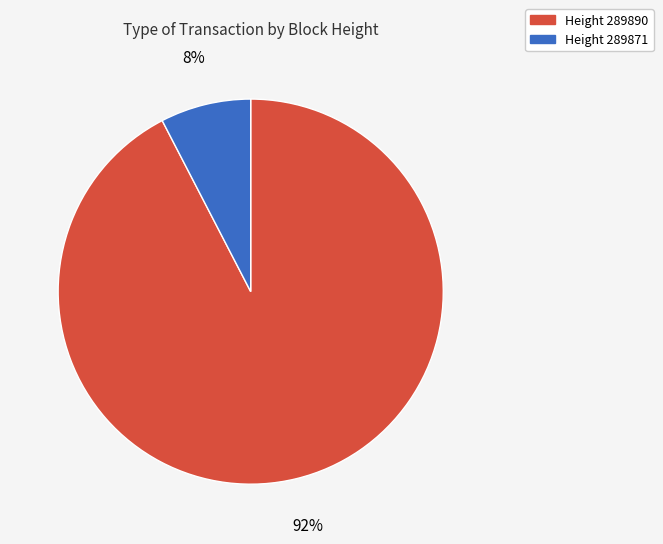

To the nearest percent, what is the average slice percentage?

50%